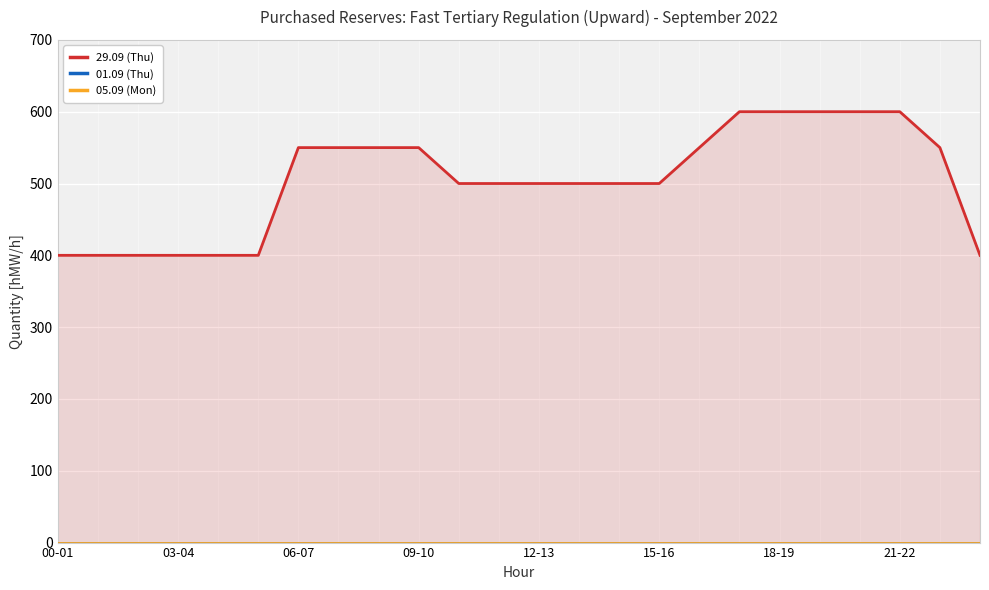

Count the number of data series in this chart.

3